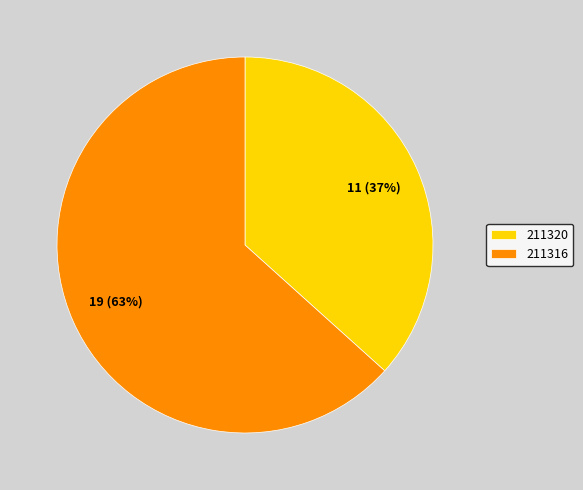

Count the number of slices in the pie.

2